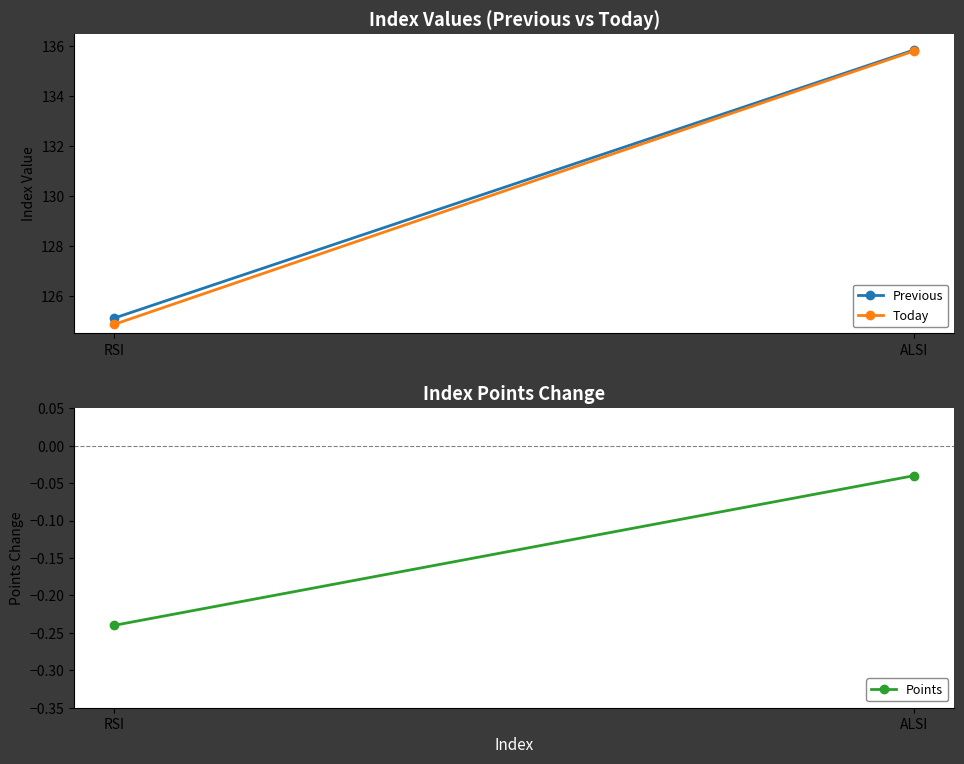

What is the difference between the Today values at ALSI and RSI?

11.0